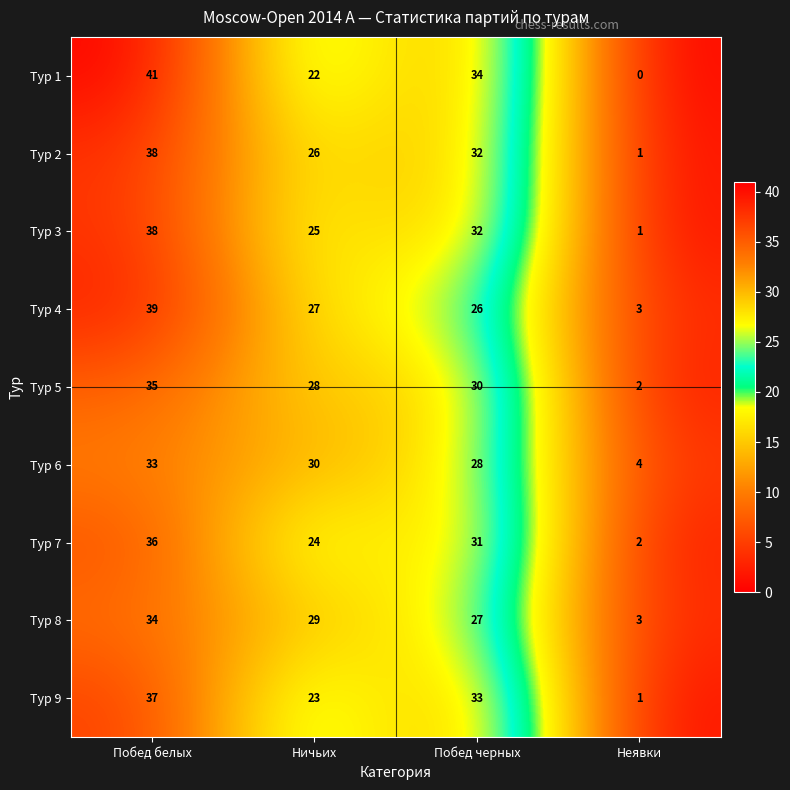

What is the average value of the Тур 8 series?

23